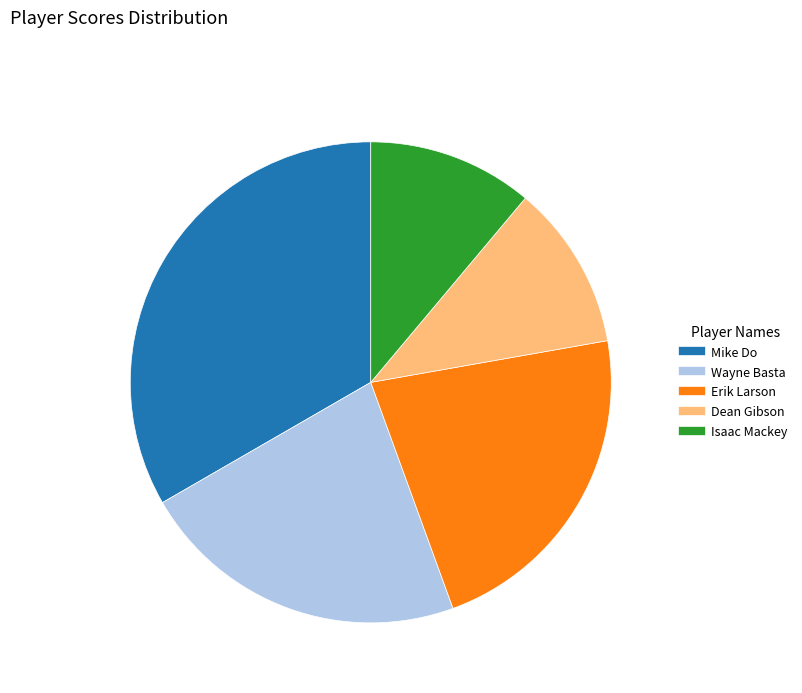

Is it true that Erik Larson is 11% of the pie?

False